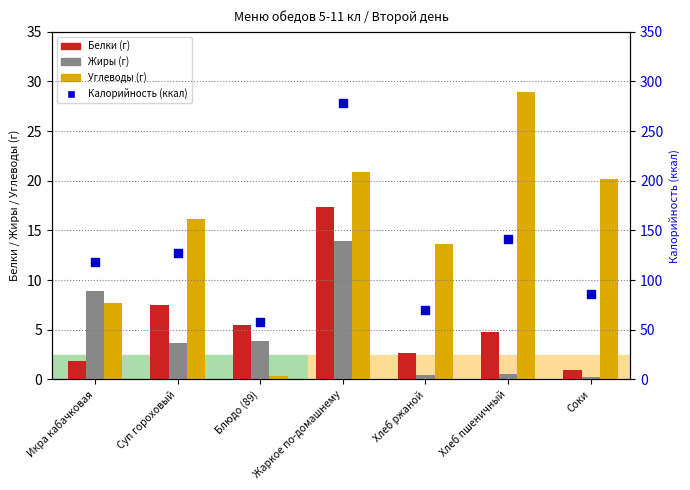

Which series has the largest Y range (max minus min)?

Калорийность (ккал)